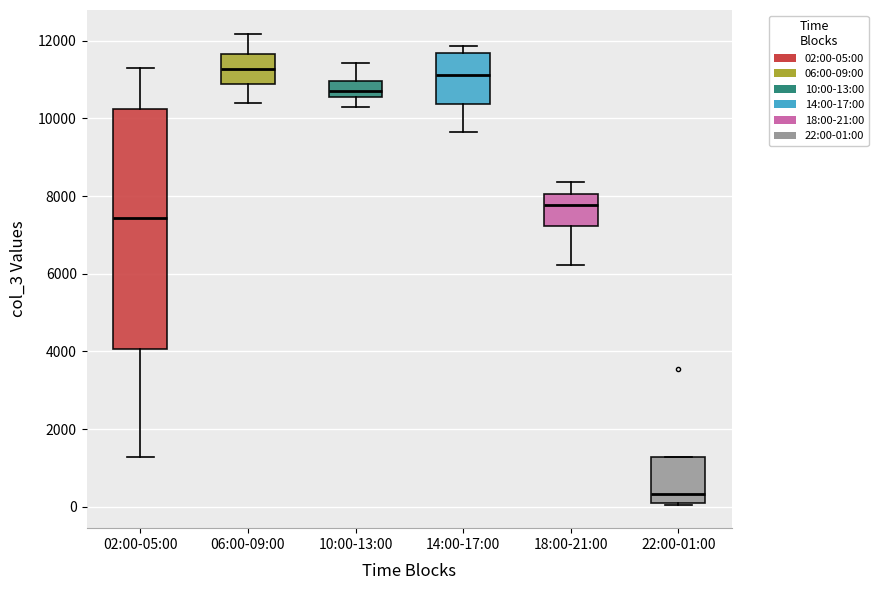

Which box's median line is the lowest?

22:00-01:00